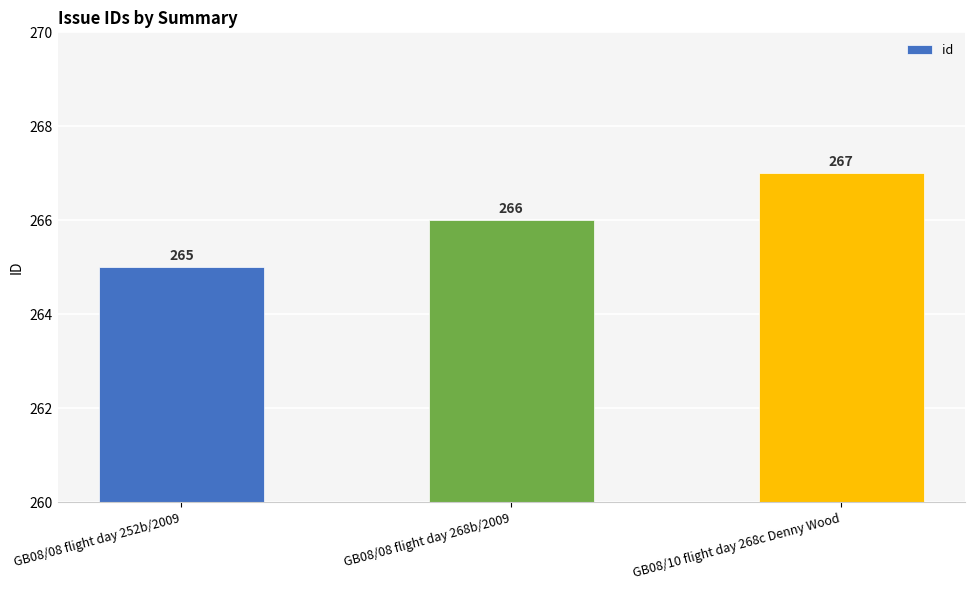

Reading left to right, what are all the values shown in this chart?

GB08/08 flight day 252b/2009=265	GB08/08 flight day 268b/2009=266	GB08/10 flight day 268c Denny Wood=267